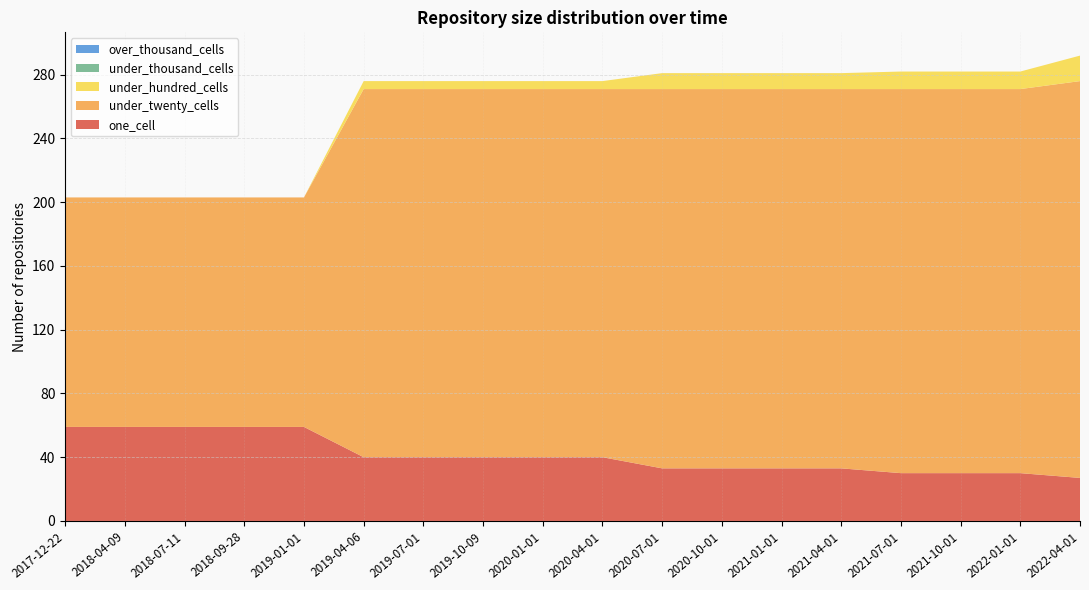

Reading left to right, extract all data points from this chart.

one_cell: 59	59	59	59	59	40	40	40	40	40	33	33	33	33	30	30	30	27
under_twenty_cells: 144	144	144	144	144	231	231	231	231	231	238	238	238	238	241	241	241	249
under_hundred_cells: 0	0	0	0	0	5	5	5	5	5	10	10	10	10	11	11	11	16
under_thousand_cells: 0	0	0	0	0	0	0	0	0	0	0	0	0	0	0	0	0	0
over_thousand_cells: 0	0	0	0	0	0	0	0	0	0	0	0	0	0	0	0	0	0